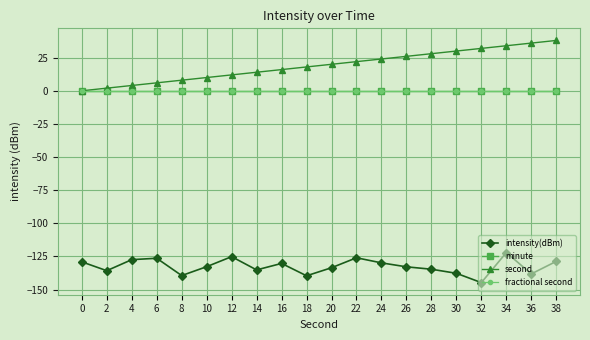

Is the value of second at 0 greater than the value of intensity(dBm) at 36?

Yes